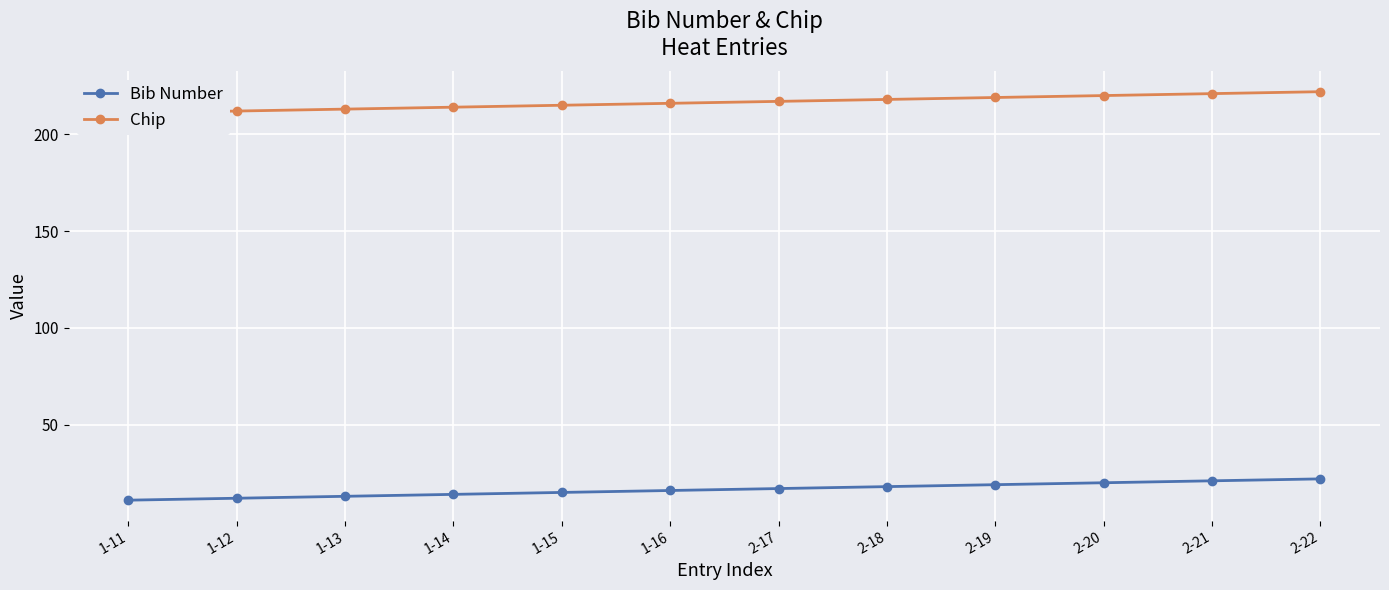

Rank the series at 1-15 from lowest to highest value.

Bib Number, Chip